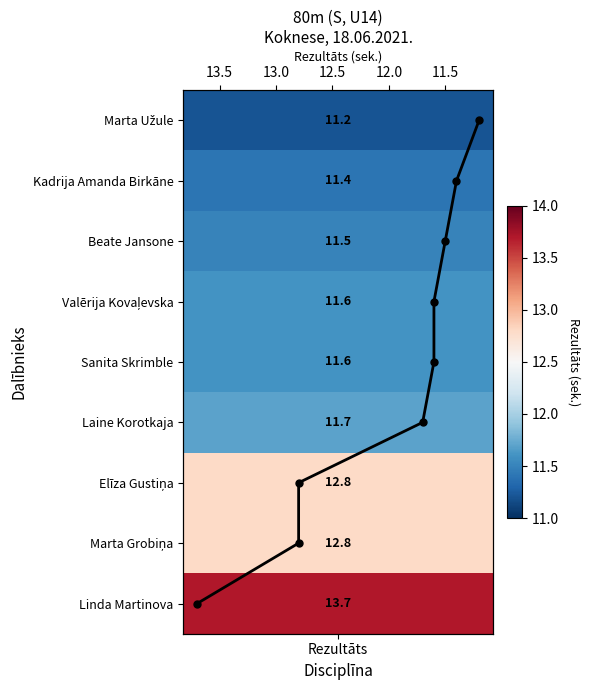

How many positive values are there?

8